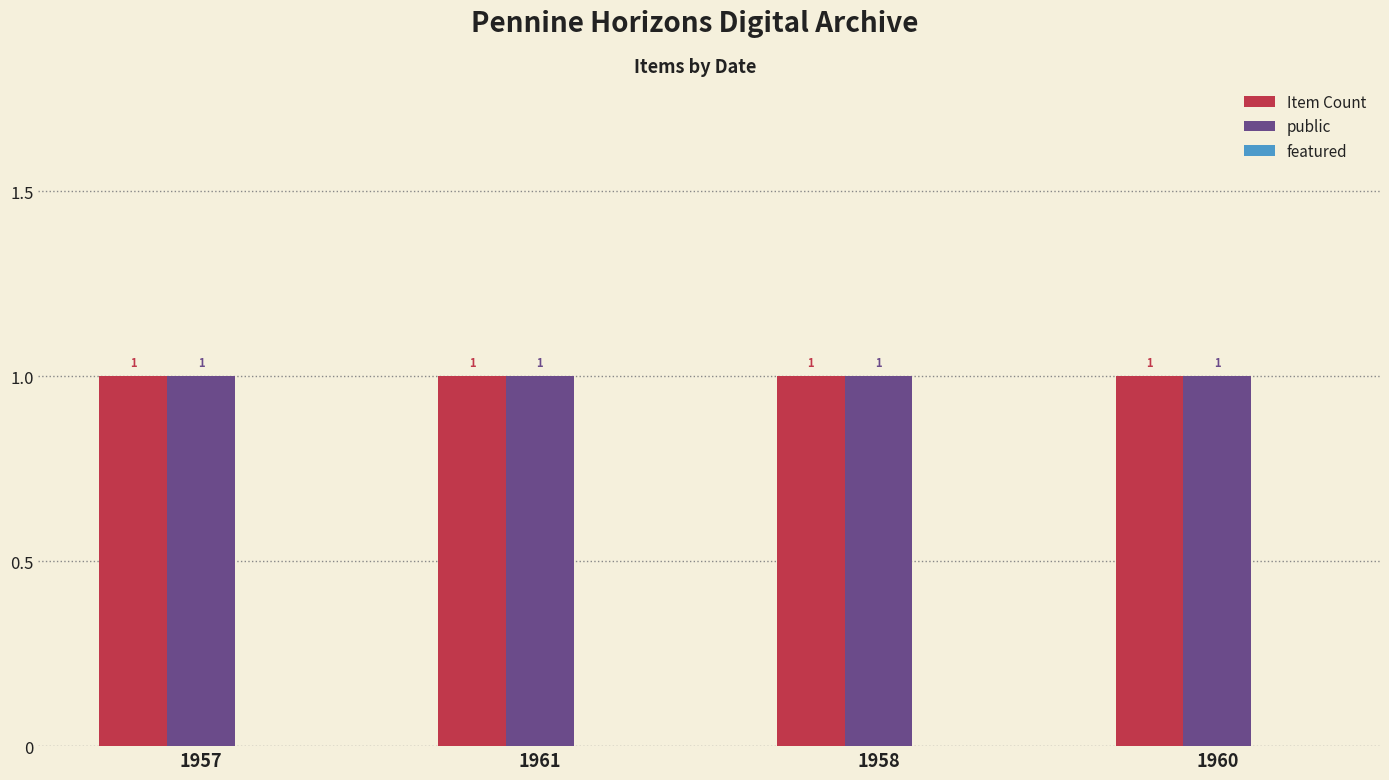

Is the value of public at 1958 greater than the value of featured at 1958?

Yes